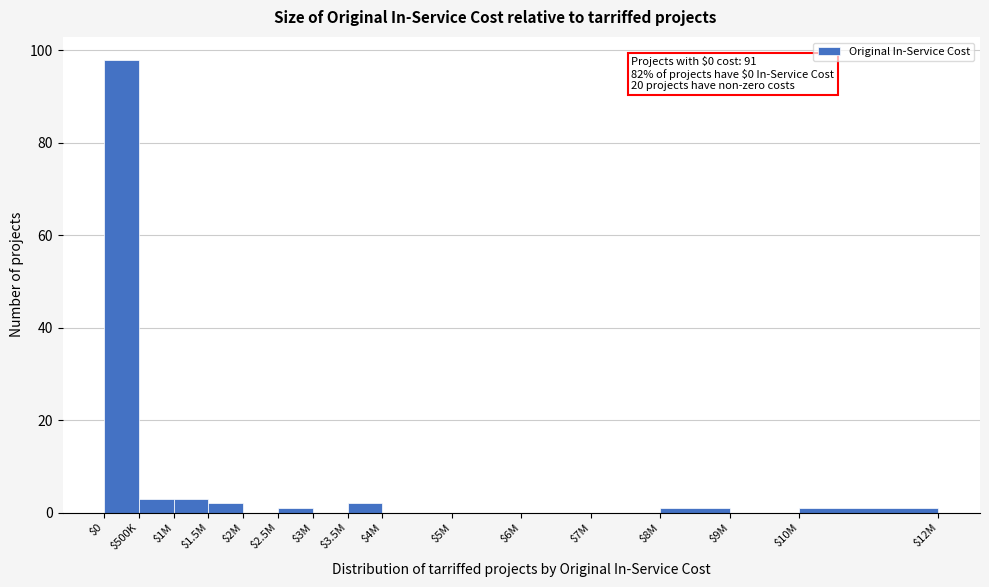

What is the greatest value displayed?

98